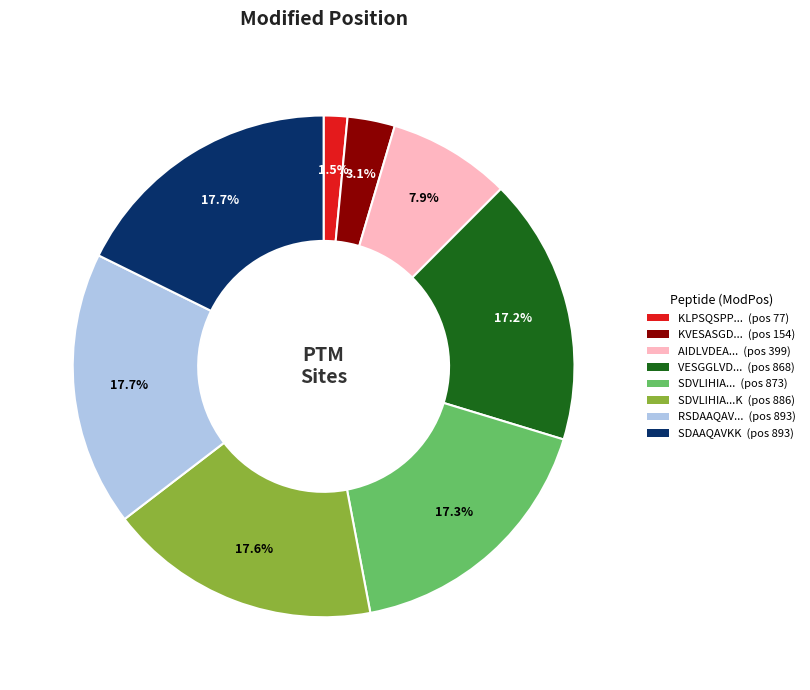

Is there a majority slice in this chart?

No